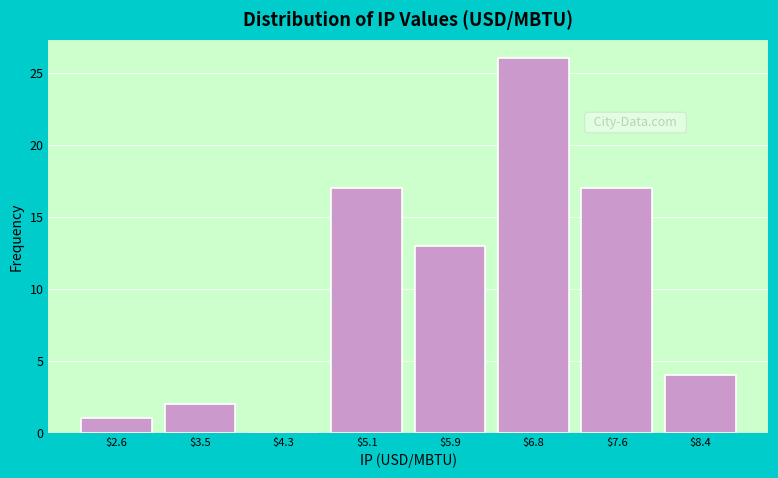

What is the greatest value displayed?

26